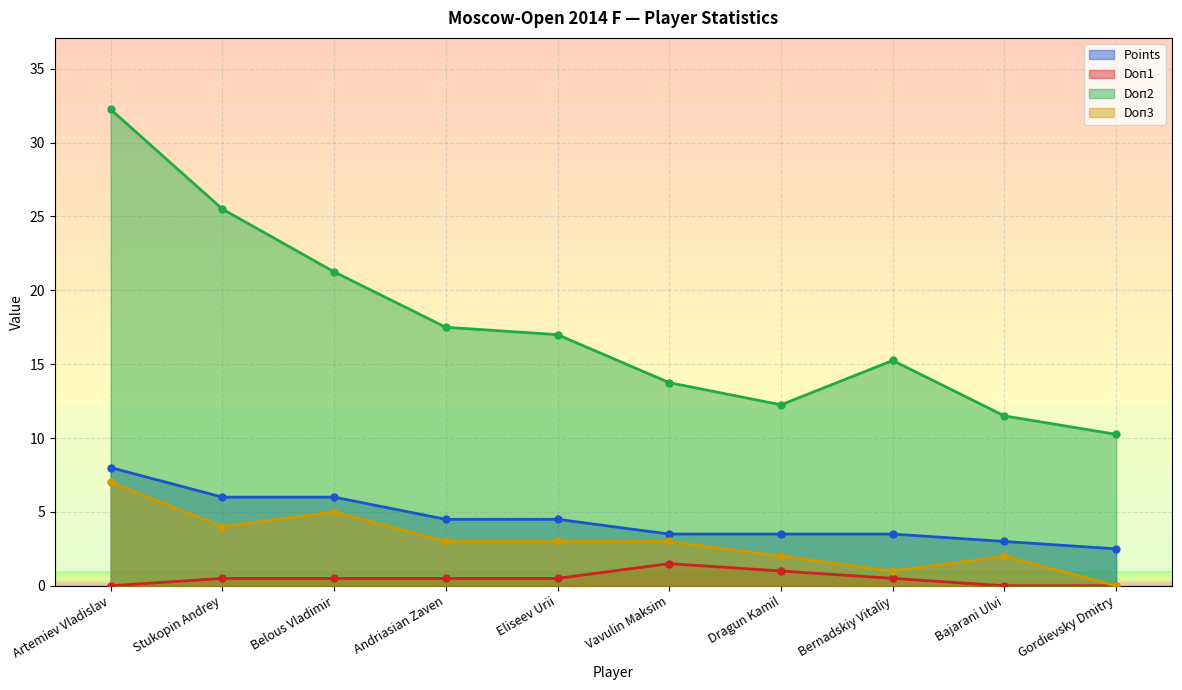

The Doп2 series shows 12.2 at Dragun Kamil. True or false?

True